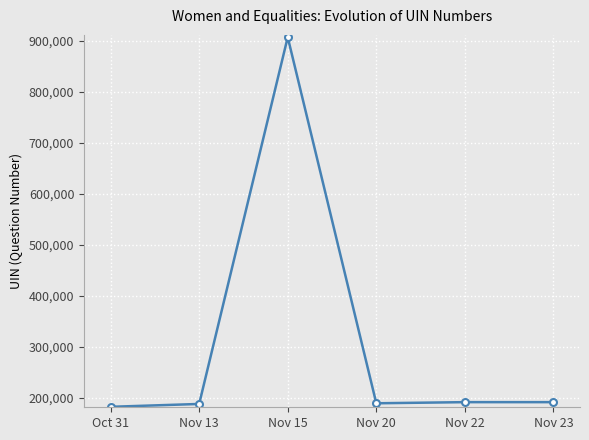

True or false: the data has more than 2 interior local peaks.

False